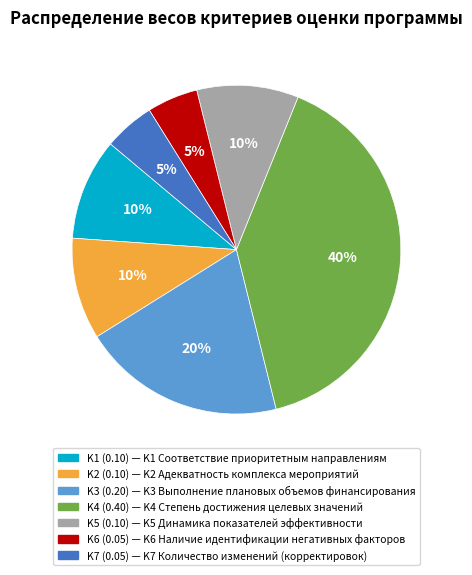

Do K2 and K6 together represent more than half of the pie?

No